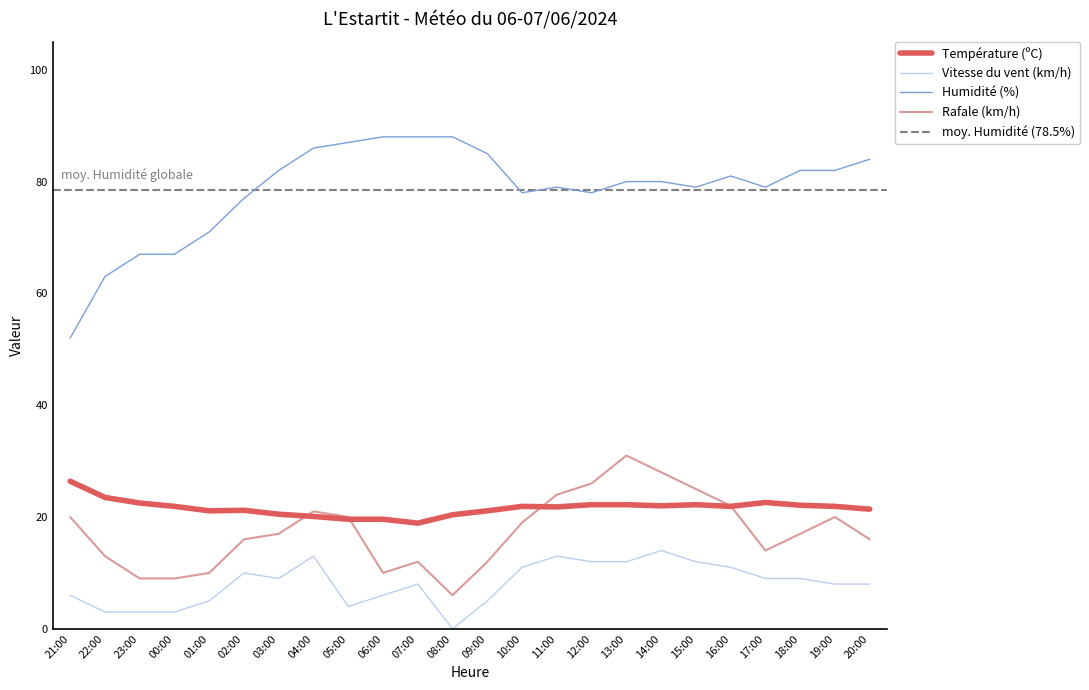

What is the label of the 12th point from the left?

08:00